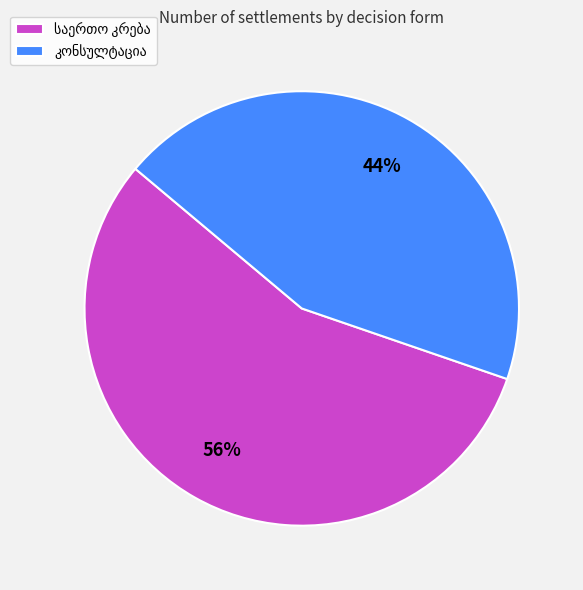

To the nearest percent, what is the difference between the largest and smallest slice percentages?

12%